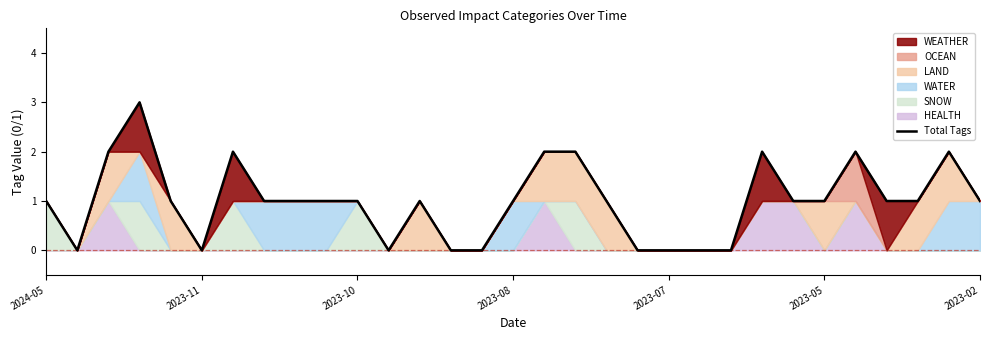

Count the number of categories in the chart.

31